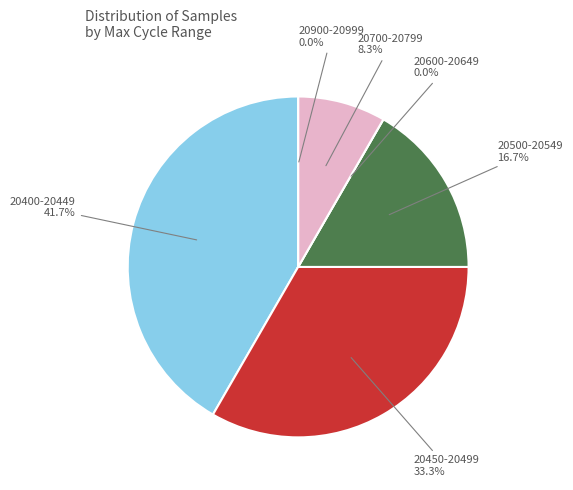

Is there any slice that represents more than half of the pie?

No